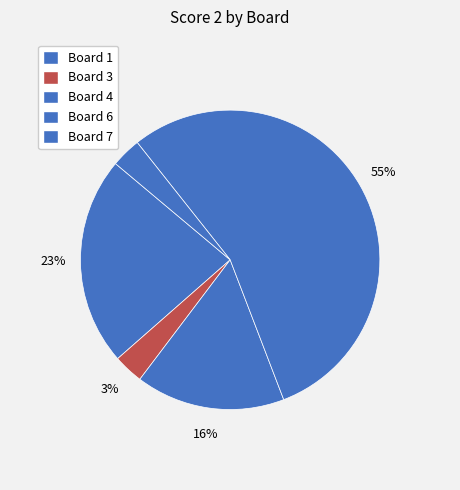

What is the largest slice in the pie chart?

Board 6